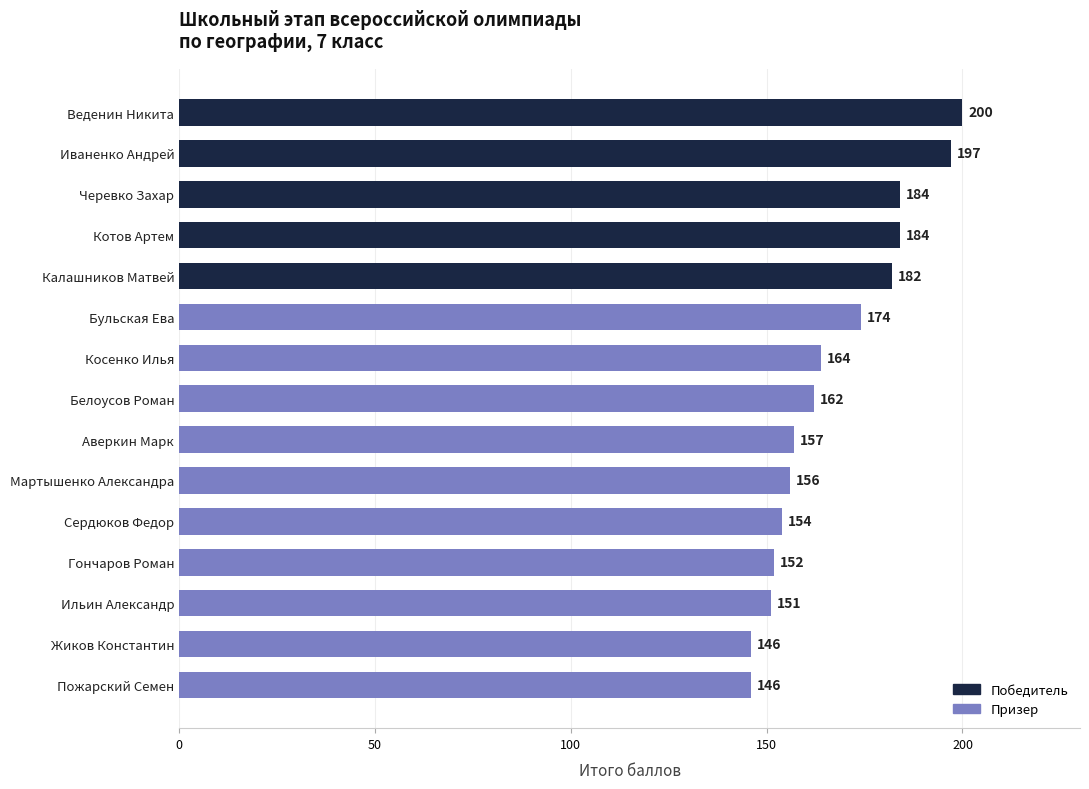

How many distinct data groups are displayed?

1